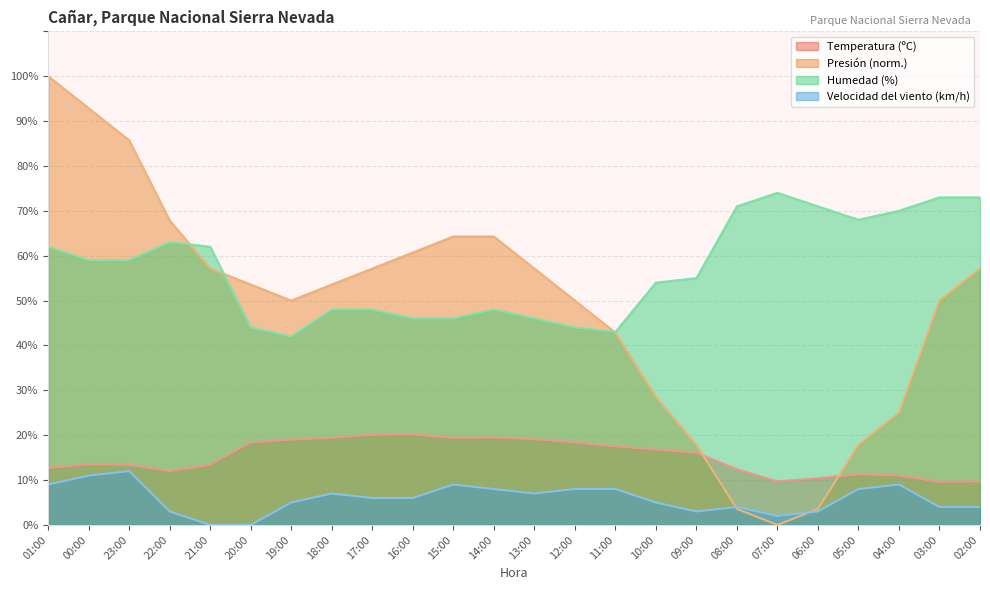

True or false: Temperatura (ºC) and Presión (hPa) cross at least once.

True